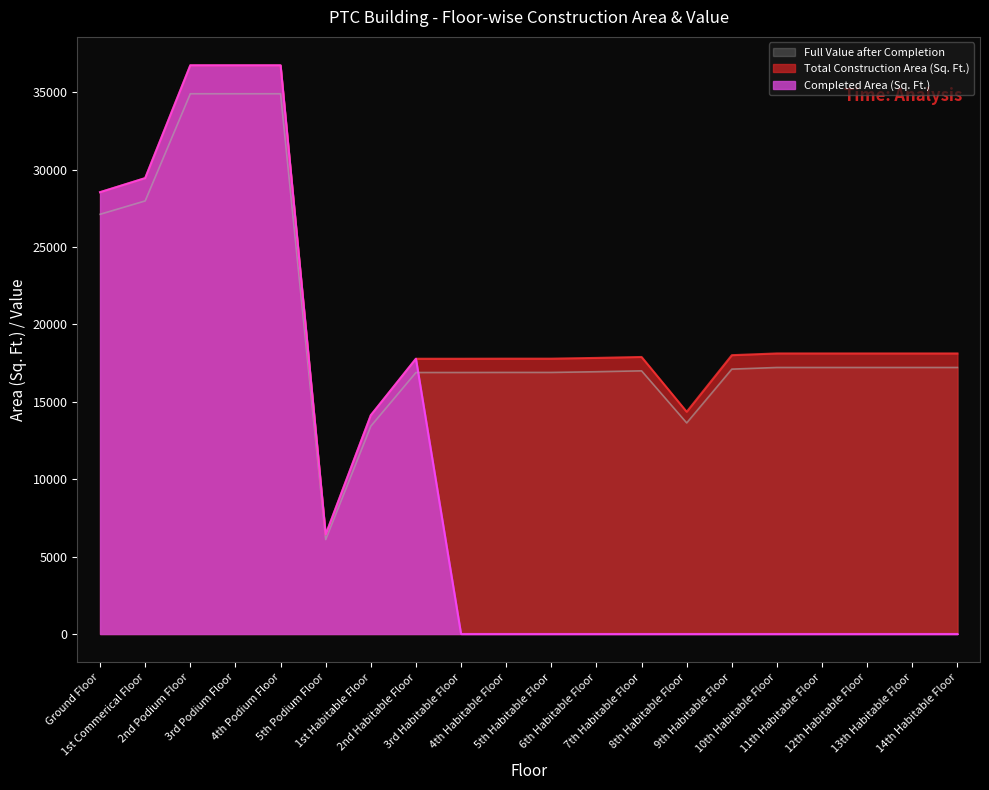

At how many categories does at least one series exceed 10147?

19